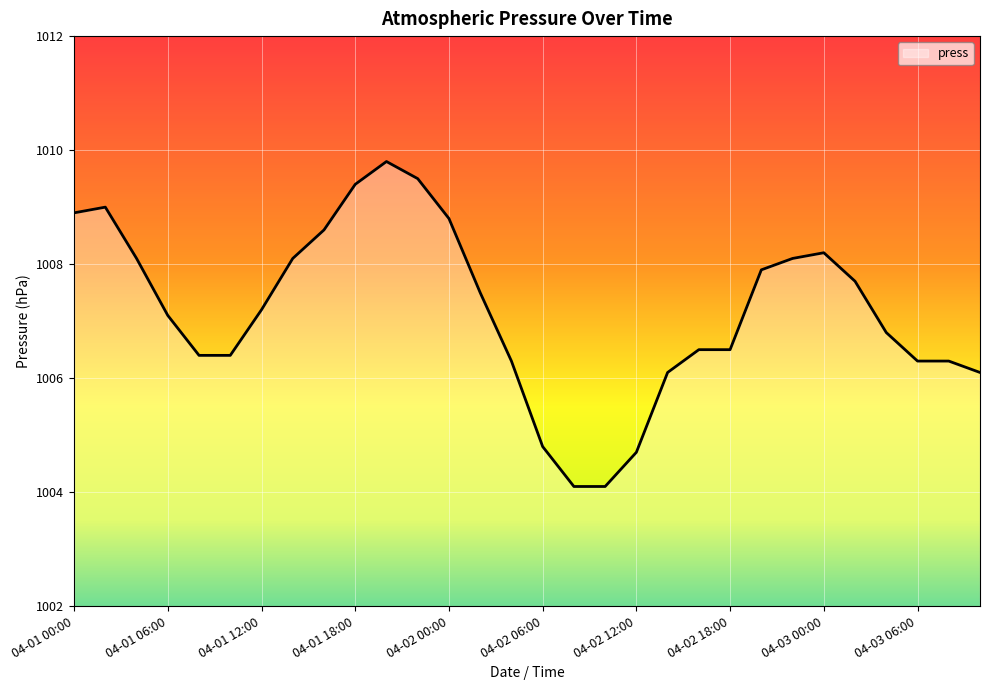

What is the minimum value shown in the chart?

1004.1